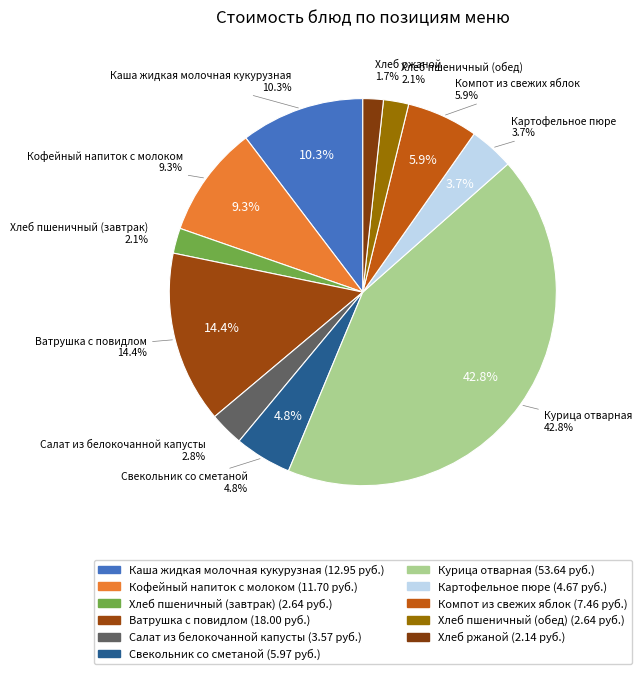

To the nearest percent, what portion does Салат из белокочанной капусты represent?

3%